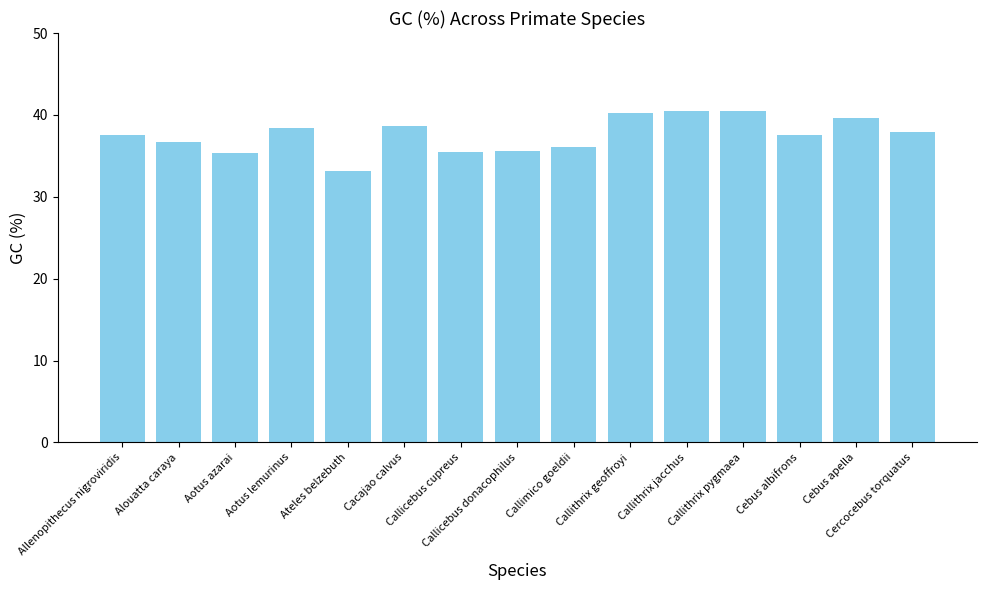

Which category has the lowest value across all series?

Ateles belzebuth